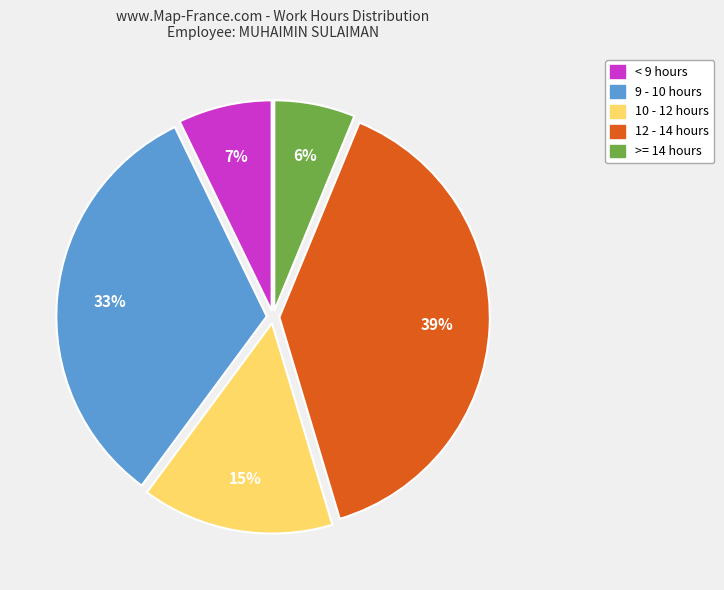

To the nearest percent, what is the average slice percentage?

20%